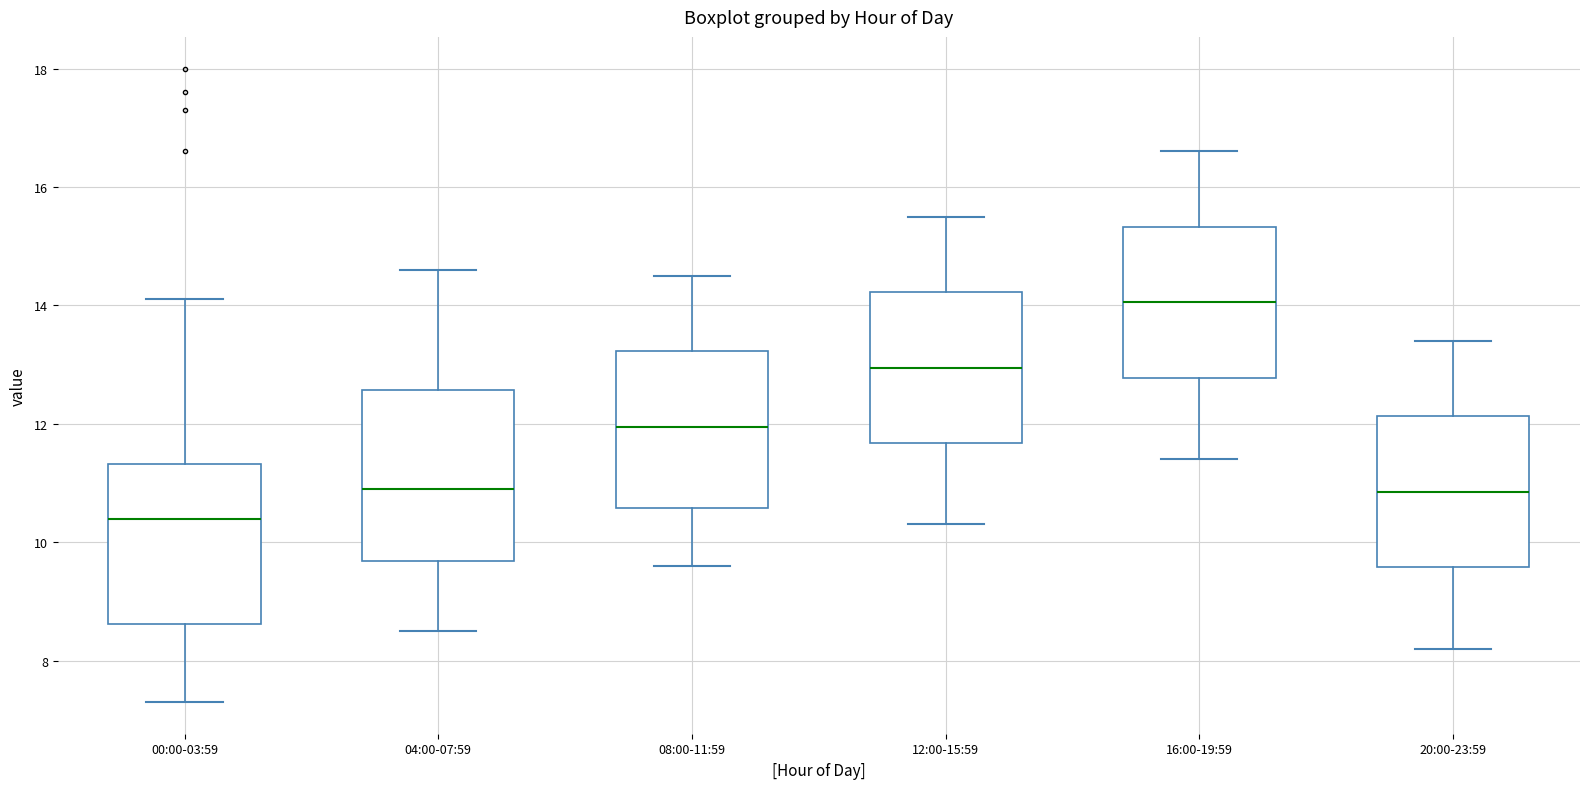

Where does the upper whisker of the box for 16:00-19:59 end on the y-axis? The values are not printed on the chart, so give them approximately, as read against the axis.

16.6